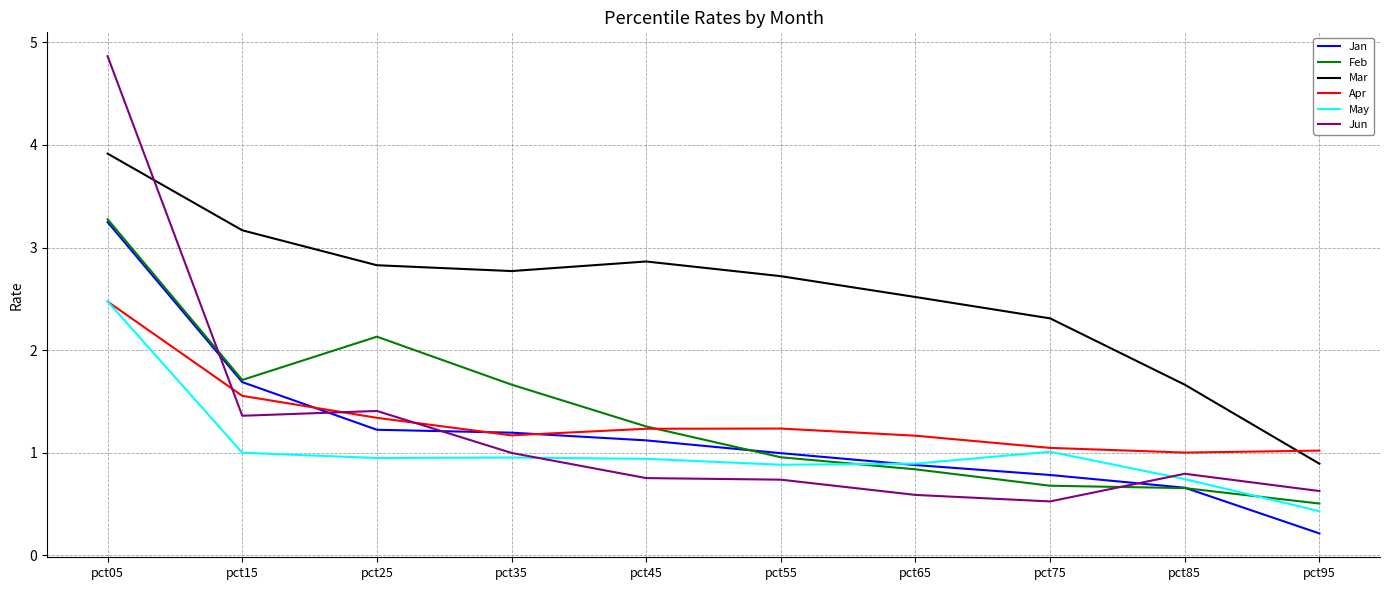

The Jan series shows 0.4 at pct35. True or false?

False